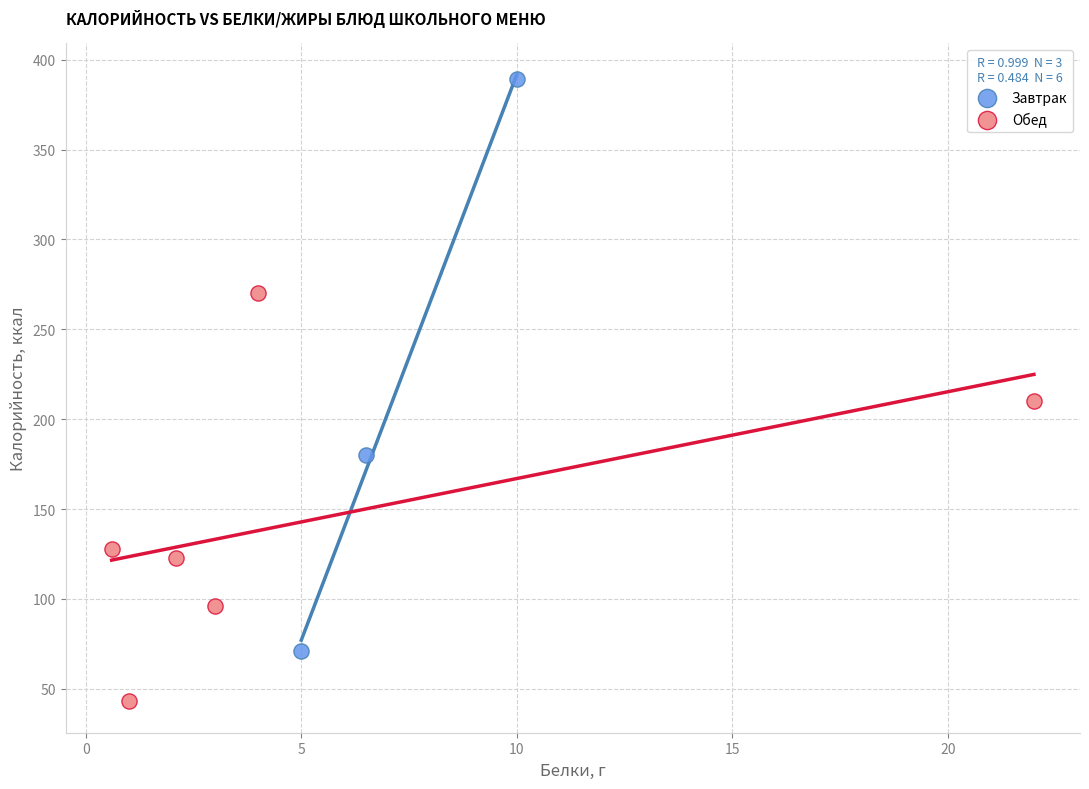

Which series contains the lowest Y value?

Обед